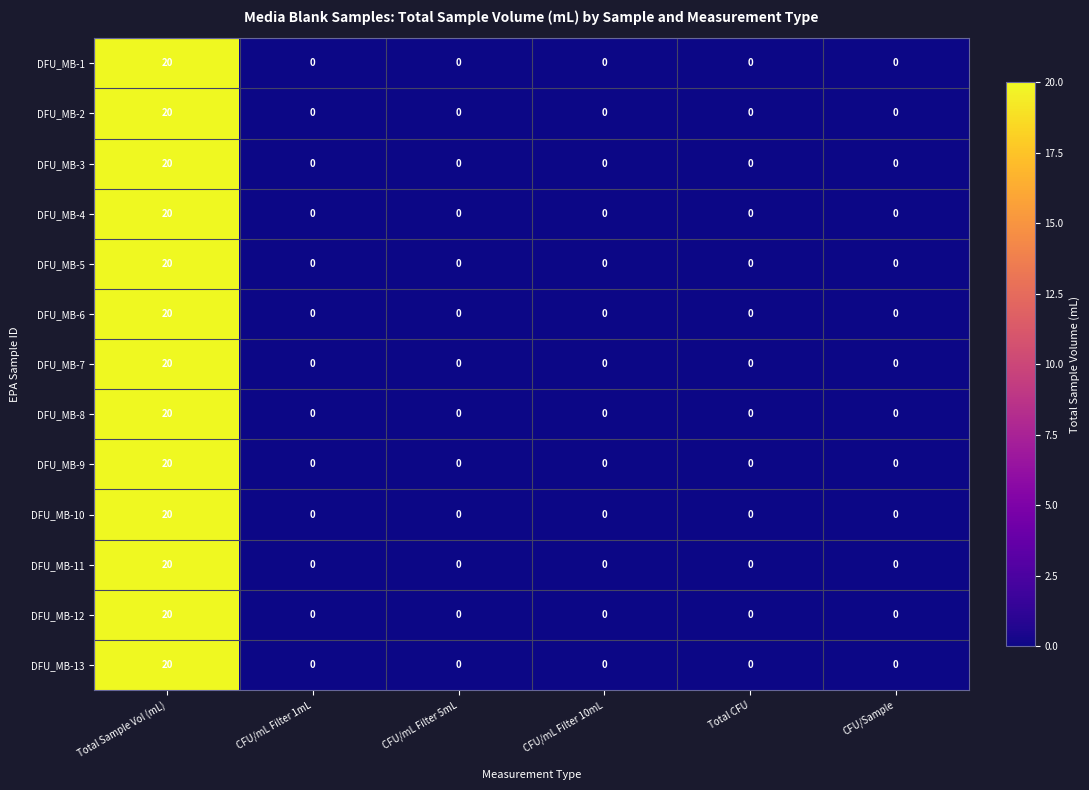

How many data points does each series have?

6